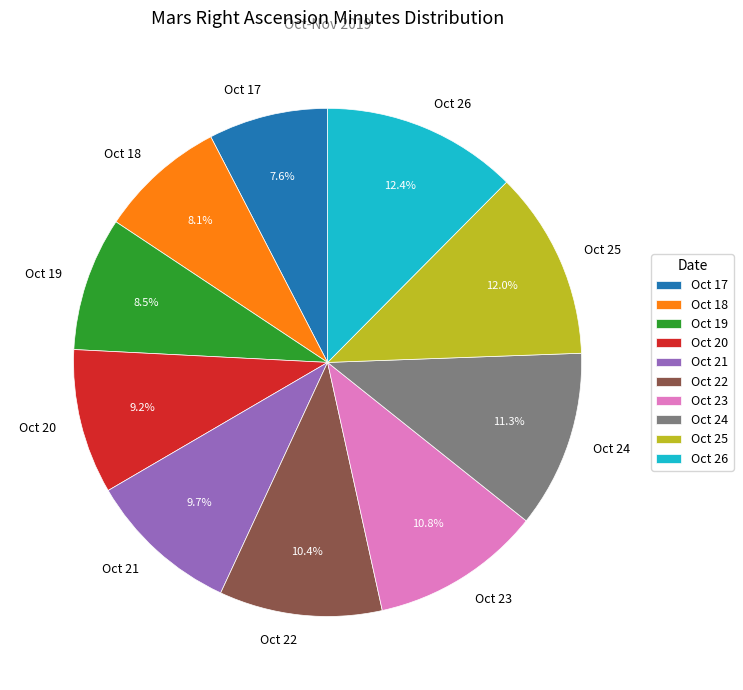

Is there any slice that represents more than half of the pie?

No